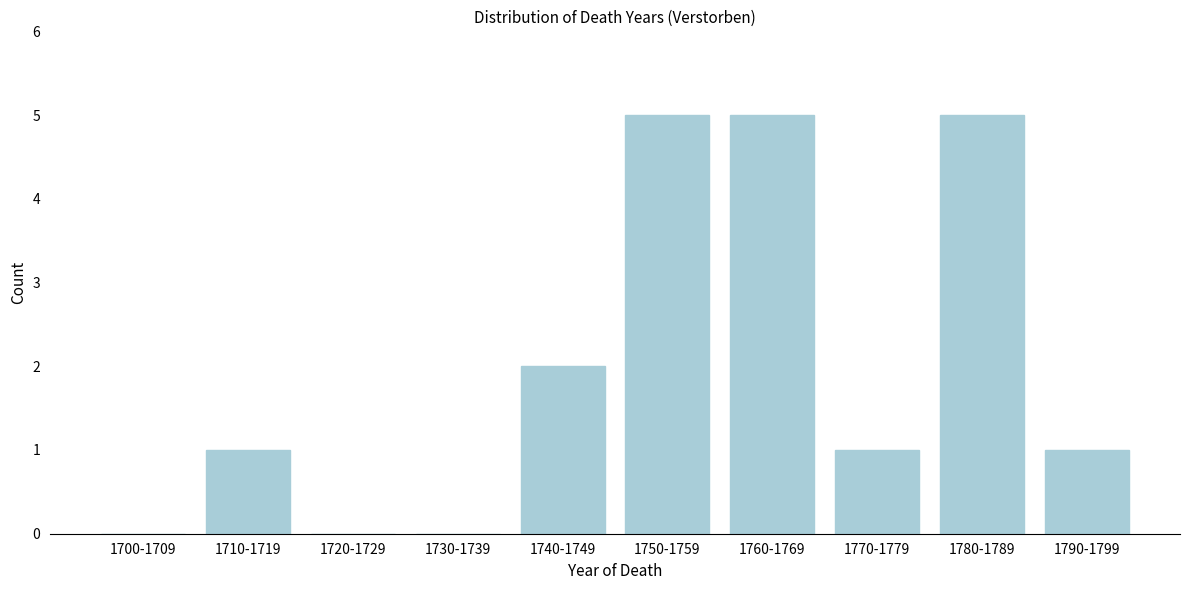

Reading left to right, list all the values displayed in this chart.

1700-1709=0	1710-1719=1	1720-1729=0	1730-1739=0	1740-1749=2	1750-1759=5	1760-1769=5	1770-1779=1	1780-1789=5	1790-1799=1